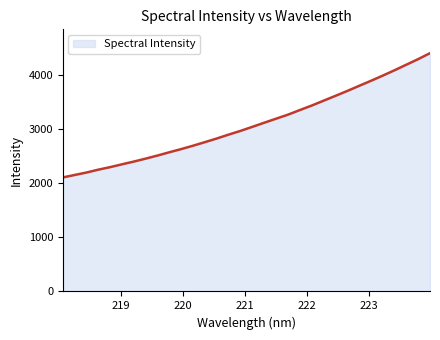

What is the minimum value shown in the chart?

2108.7